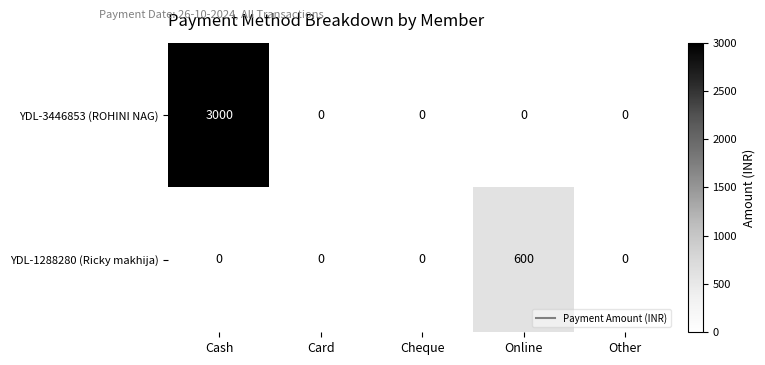

Between Cash and Other, which series saw the biggest shift?

YDL-3446853 (ROHINI NAG)